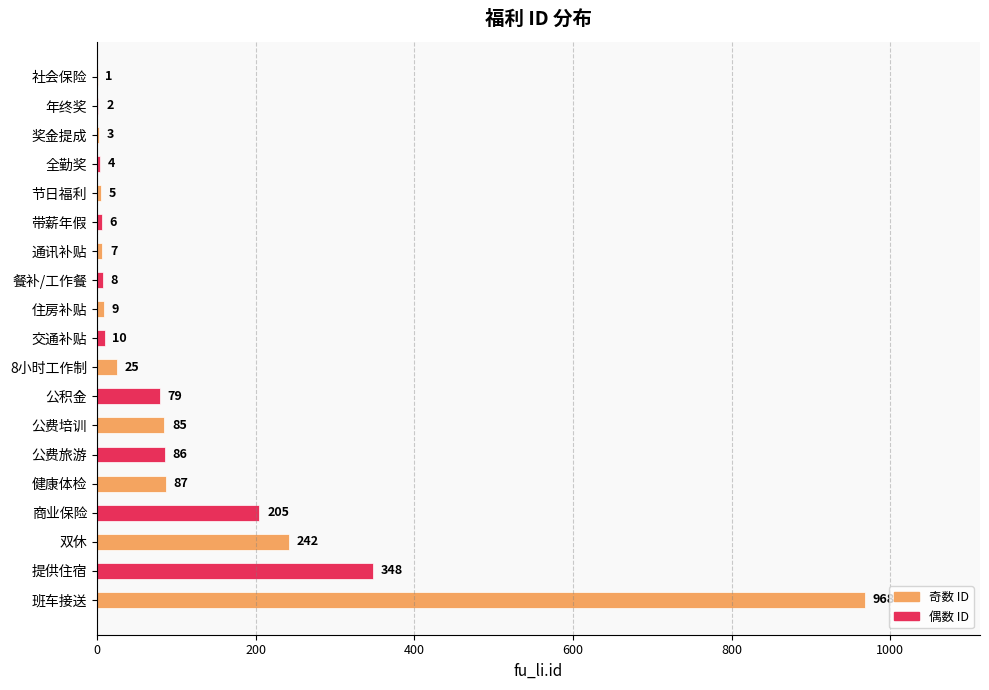

What is the sum of all values?

2180